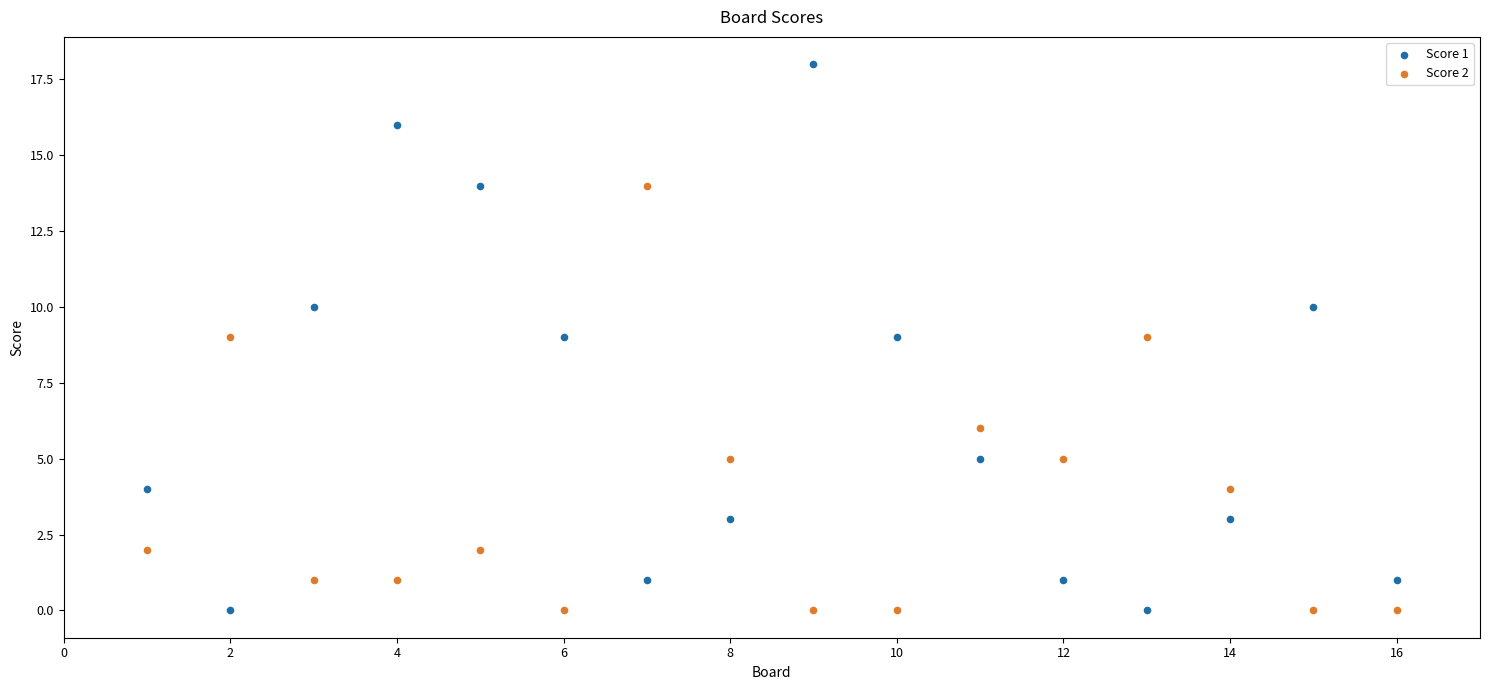

Across all data points, what is the range of X values (max minus min)?

15